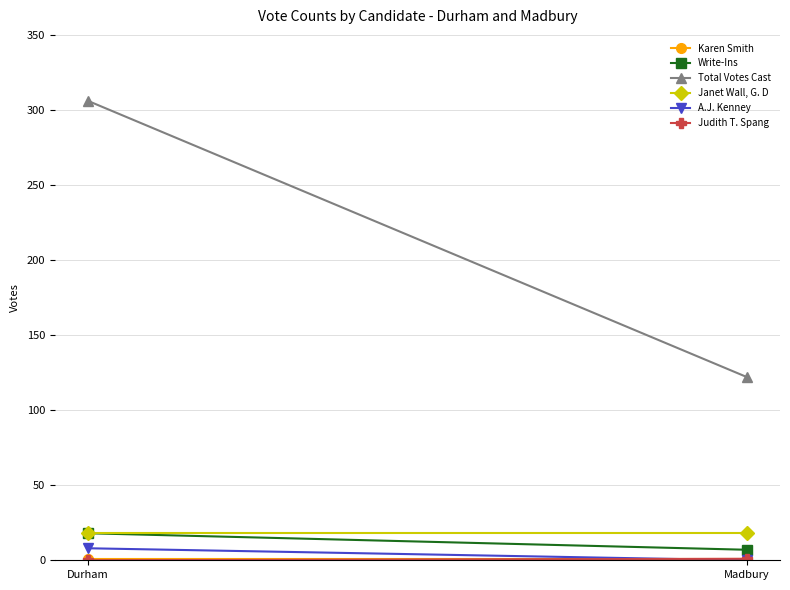

What is the label of the 2nd point from the right?

Durham